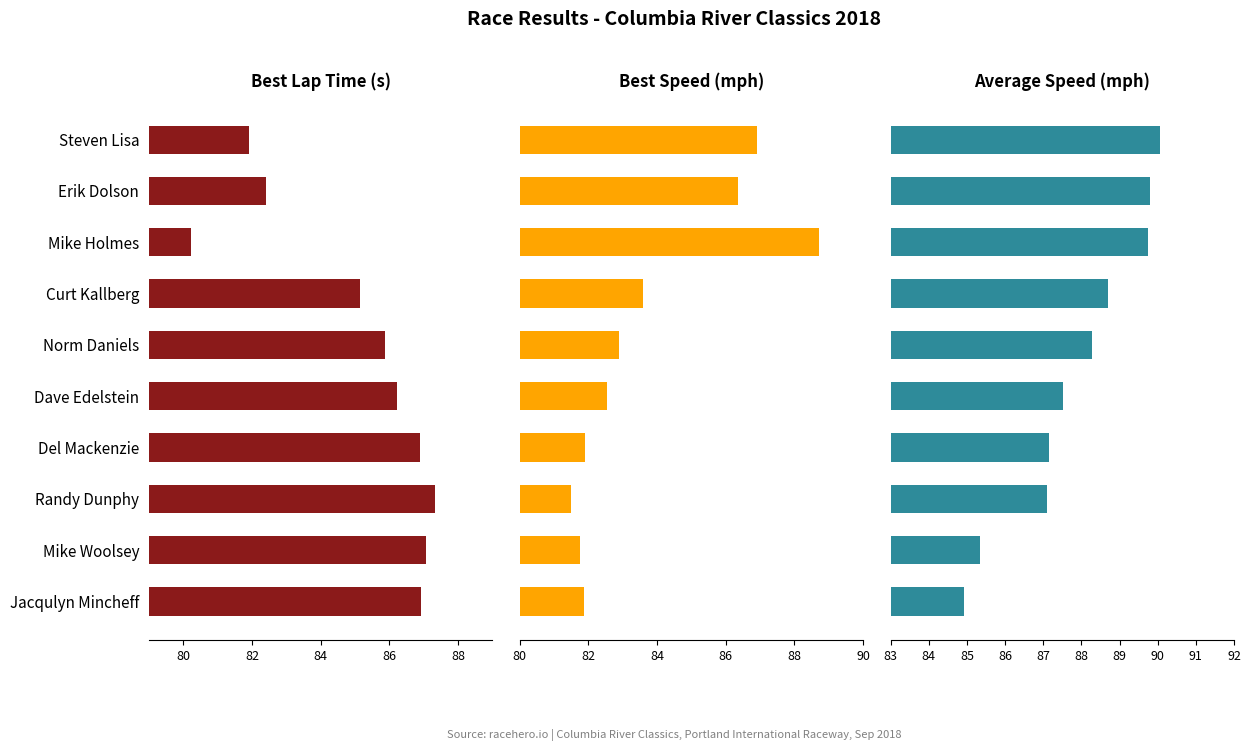

List the series in order of their peak value, highest first.

Average Speed, Best Speed, Best Lap time